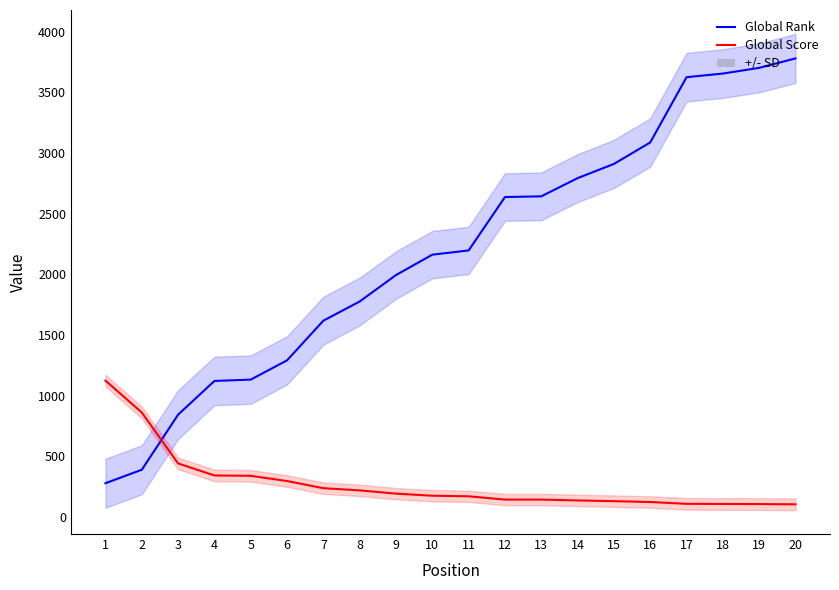

Which has a higher value, 13 or 5?

13